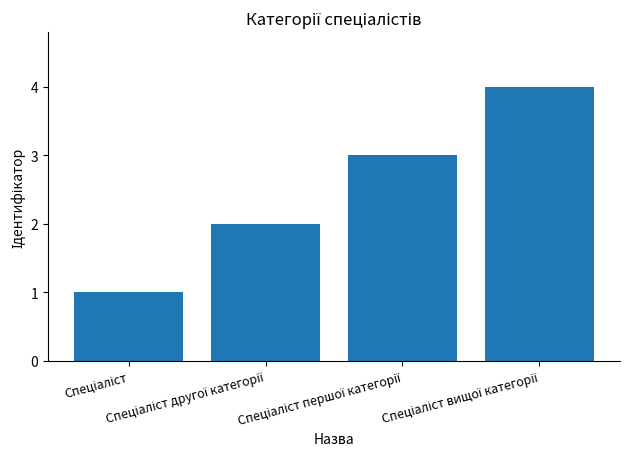

What is the sum of all values?

10